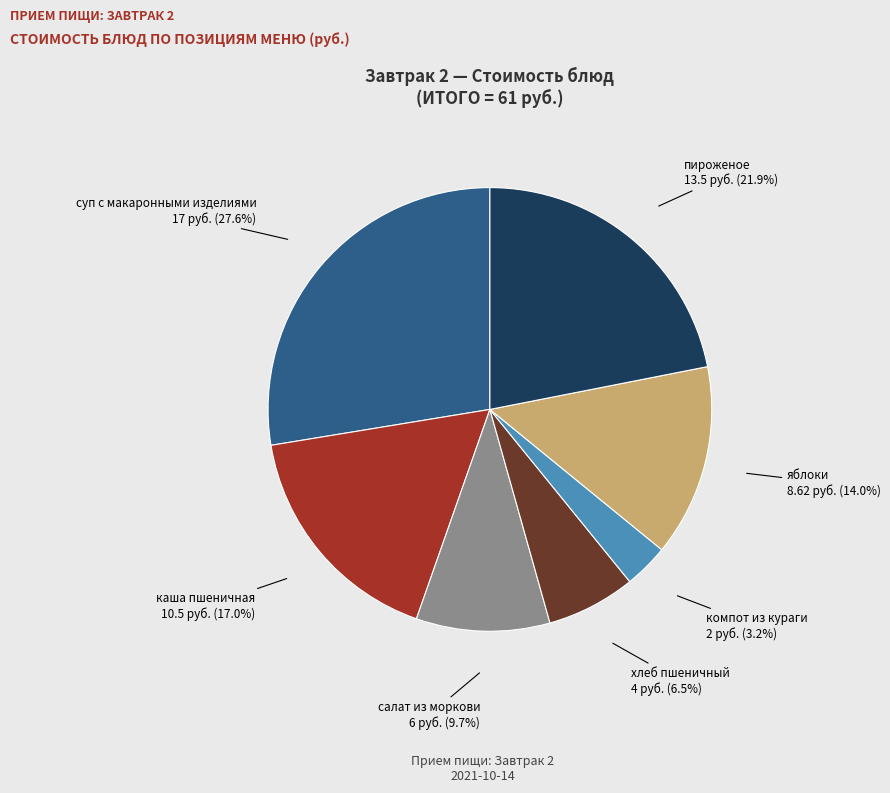

Is it true that каша пшеничная is 6% of the pie?

False